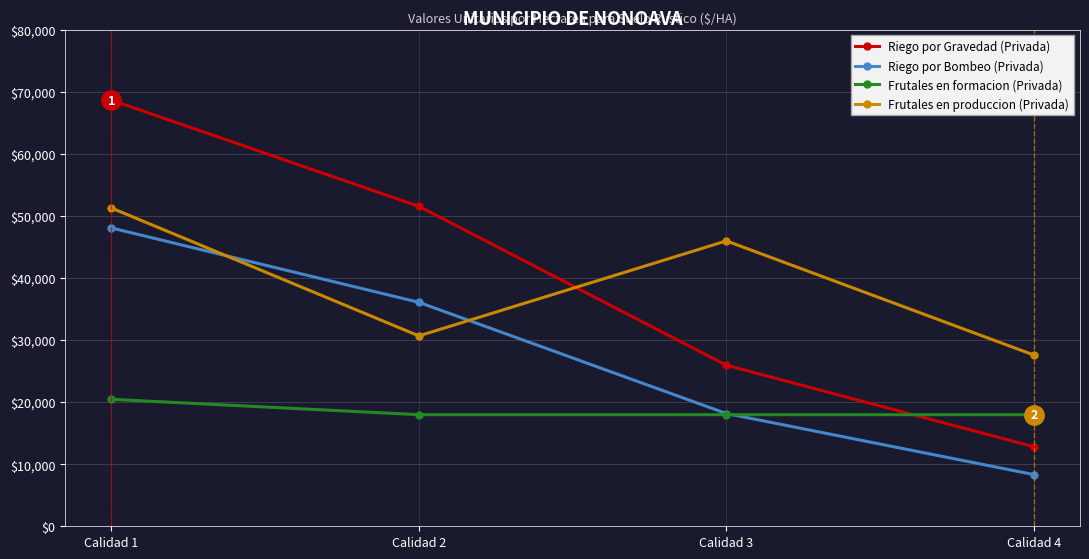

Which category has the lowest value across all series?

Calidad 4